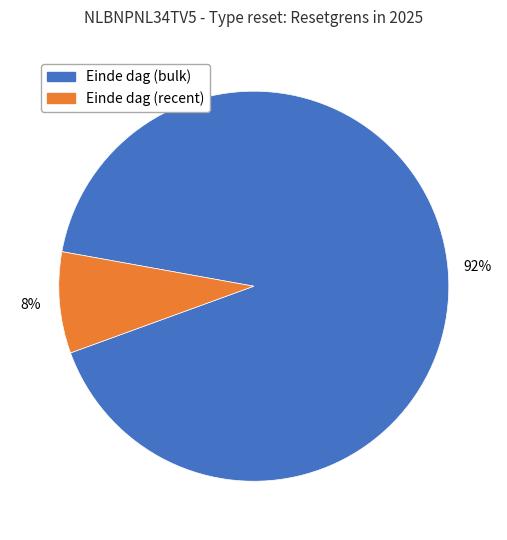

Does any single category account for the majority?

Yes